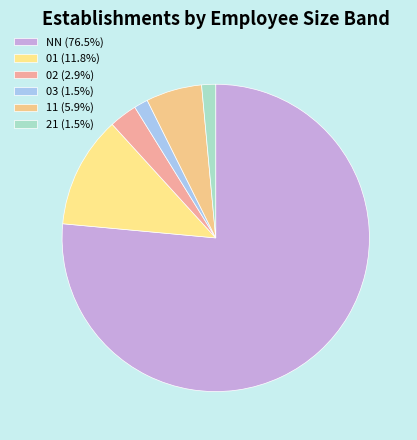

What is the majority slice?

NN